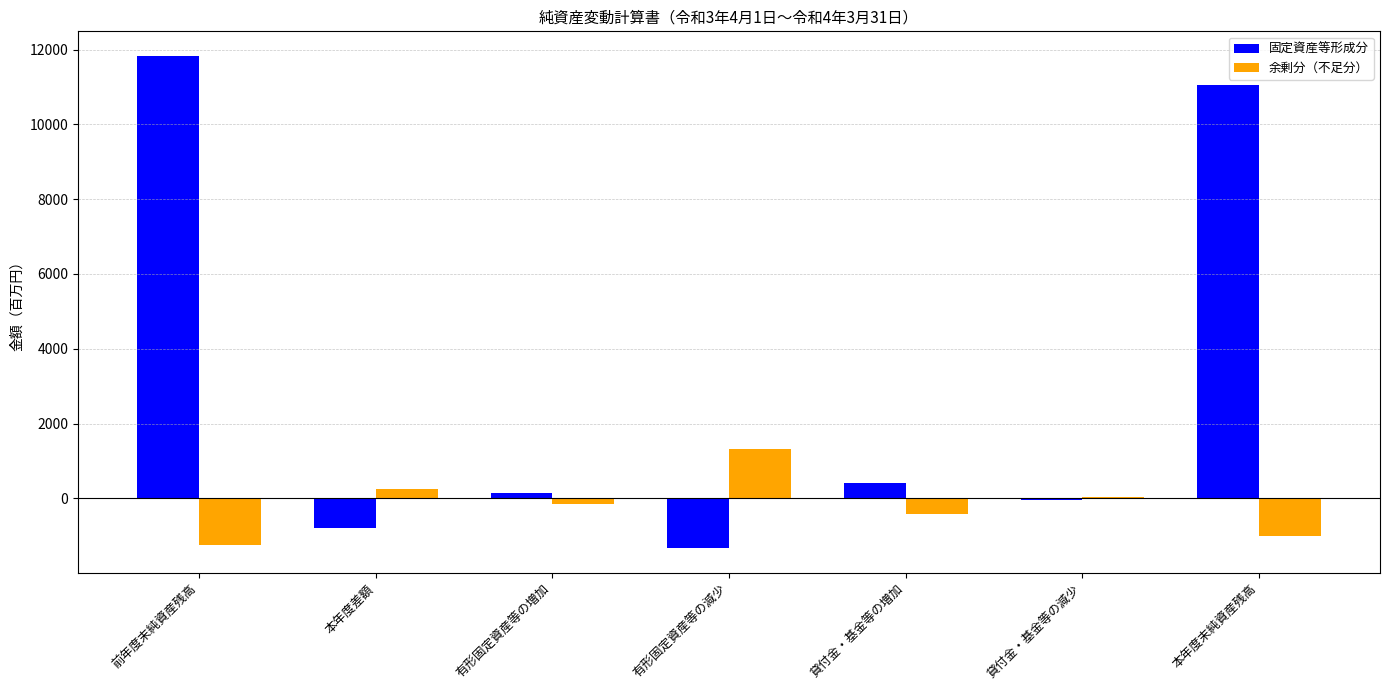

How many groups of bars are there?

7